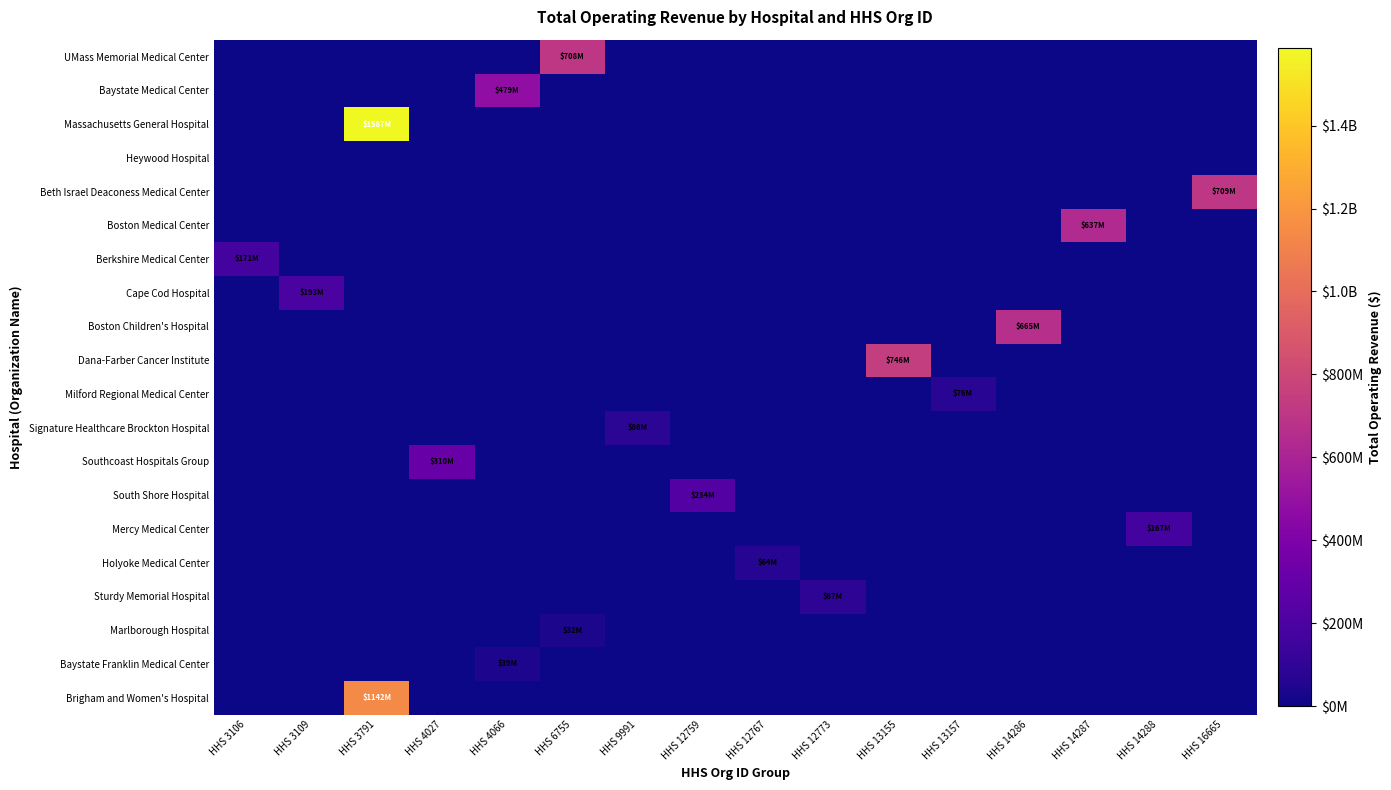

Reading right to left, list all the values displayed in this chart.

UMass Memorial Medical Center: HHS 16665=0	HHS 14288=0	HHS 14287=0	HHS 14286=0	HHS 13157=0	HHS 13155=0	HHS 12773=0	HHS 12767=0	HHS 12759=0	HHS 9991=0	HHS 6755=707518000	HHS 4066=0	HHS 4027=0	HHS 3791=0	HHS 3109=0	HHS 3106=0
Baystate Medical Center: HHS 16665=0	HHS 14288=0	HHS 14287=0	HHS 14286=0	HHS 13157=0	HHS 13155=0	HHS 12773=0	HHS 12767=0	HHS 12759=0	HHS 9991=0	HHS 6755=0	HHS 4066=478817000	HHS 4027=0	HHS 3791=0	HHS 3109=0	HHS 3106=0
Massachusetts General Hospital: HHS 16665=0	HHS 14288=0	HHS 14287=0	HHS 14286=0	HHS 13157=0	HHS 13155=0	HHS 12773=0	HHS 12767=0	HHS 12759=0	HHS 9991=0	HHS 6755=0	HHS 4066=0	HHS 4027=0	HHS 3791=1587068000	HHS 3109=0	HHS 3106=0
Heywood Hospital: HHS 16665=0	HHS 14288=0	HHS 14287=0	HHS 14286=0	HHS 13157=0	HHS 13155=0	HHS 12773=0	HHS 12767=0	HHS 12759=0	HHS 9991=0	HHS 6755=0	HHS 4066=0	HHS 4027=0	HHS 3791=0	HHS 3109=0	HHS 3106=0
Beth Israel Deaconess Medical Center: HHS 16665=709114000	HHS 14288=0	HHS 14287=0	HHS 14286=0	HHS 13157=0	HHS 13155=0	HHS 12773=0	HHS 12767=0	HHS 12759=0	HHS 9991=0	HHS 6755=0	HHS 4066=0	HHS 4027=0	HHS 3791=0	HHS 3109=0	HHS 3106=0
Boston Medical Center: HHS 16665=0	HHS 14288=0	HHS 14287=637150000	HHS 14286=0	HHS 13157=0	HHS 13155=0	HHS 12773=0	HHS 12767=0	HHS 12759=0	HHS 9991=0	HHS 6755=0	HHS 4066=0	HHS 4027=0	HHS 3791=0	HHS 3109=0	HHS 3106=0
Berkshire Medical Center: HHS 16665=0	HHS 14288=0	HHS 14287=0	HHS 14286=0	HHS 13157=0	HHS 13155=0	HHS 12773=0	HHS 12767=0	HHS 12759=0	HHS 9991=0	HHS 6755=0	HHS 4066=0	HHS 4027=0	HHS 3791=0	HHS 3109=0	HHS 3106=171307763
Cape Cod Hospital: HHS 16665=0	HHS 14288=0	HHS 14287=0	HHS 14286=0	HHS 13157=0	HHS 13155=0	HHS 12773=0	HHS 12767=0	HHS 12759=0	HHS 9991=0	HHS 6755=0	HHS 4066=0	HHS 4027=0	HHS 3791=0	HHS 3109=193386627	HHS 3106=0
Boston Children's Hospital: HHS 16665=0	HHS 14288=0	HHS 14287=0	HHS 14286=665017000	HHS 13157=0	HHS 13155=0	HHS 12773=0	HHS 12767=0	HHS 12759=0	HHS 9991=0	HHS 6755=0	HHS 4066=0	HHS 4027=0	HHS 3791=0	HHS 3109=0	HHS 3106=0
Dana-Farber Cancer Institute: HHS 16665=0	HHS 14288=0	HHS 14287=0	HHS 14286=0	HHS 13157=0	HHS 13155=746460591	HHS 12773=0	HHS 12767=0	HHS 12759=0	HHS 9991=0	HHS 6755=0	HHS 4066=0	HHS 4027=0	HHS 3791=0	HHS 3109=0	HHS 3106=0
Milford Regional Medical Center: HHS 16665=0	HHS 14288=0	HHS 14287=0	HHS 14286=0	HHS 13157=76048960	HHS 13155=0	HHS 12773=0	HHS 12767=0	HHS 12759=0	HHS 9991=0	HHS 6755=0	HHS 4066=0	HHS 4027=0	HHS 3791=0	HHS 3109=0	HHS 3106=0
Signature Healthcare Brockton Hospital: HHS 16665=0	HHS 14288=0	HHS 14287=0	HHS 14286=0	HHS 13157=0	HHS 13155=0	HHS 12773=0	HHS 12767=0	HHS 12759=0	HHS 9991=86171638	HHS 6755=0	HHS 4066=0	HHS 4027=0	HHS 3791=0	HHS 3109=0	HHS 3106=0
Southcoast Hospitals Group: HHS 16665=0	HHS 14288=0	HHS 14287=0	HHS 14286=0	HHS 13157=0	HHS 13155=0	HHS 12773=0	HHS 12767=0	HHS 12759=0	HHS 9991=0	HHS 6755=0	HHS 4066=0	HHS 4027=310472529	HHS 3791=0	HHS 3109=0	HHS 3106=0
South Shore Hospital: HHS 16665=0	HHS 14288=0	HHS 14287=0	HHS 14286=0	HHS 13157=0	HHS 13155=0	HHS 12773=0	HHS 12767=0	HHS 12759=233730425	HHS 9991=0	HHS 6755=0	HHS 4066=0	HHS 4027=0	HHS 3791=0	HHS 3109=0	HHS 3106=0
Mercy Medical Center: HHS 16665=0	HHS 14288=167387031	HHS 14287=0	HHS 14286=0	HHS 13157=0	HHS 13155=0	HHS 12773=0	HHS 12767=0	HHS 12759=0	HHS 9991=0	HHS 6755=0	HHS 4066=0	HHS 4027=0	HHS 3791=0	HHS 3109=0	HHS 3106=0
Holyoke Medical Center: HHS 16665=0	HHS 14288=0	HHS 14287=0	HHS 14286=0	HHS 13157=0	HHS 13155=0	HHS 12773=0	HHS 12767=63838745	HHS 12759=0	HHS 9991=0	HHS 6755=0	HHS 4066=0	HHS 4027=0	HHS 3791=0	HHS 3109=0	HHS 3106=0
Sturdy Memorial Hospital: HHS 16665=0	HHS 14288=0	HHS 14287=0	HHS 14286=0	HHS 13157=0	HHS 13155=0	HHS 12773=87257872	HHS 12767=0	HHS 12759=0	HHS 9991=0	HHS 6755=0	HHS 4066=0	HHS 4027=0	HHS 3791=0	HHS 3109=0	HHS 3106=0
Marlborough Hospital: HHS 16665=0	HHS 14288=0	HHS 14287=0	HHS 14286=0	HHS 13157=0	HHS 13155=0	HHS 12773=0	HHS 12767=0	HHS 12759=0	HHS 9991=0	HHS 6755=32368000	HHS 4066=0	HHS 4027=0	HHS 3791=0	HHS 3109=0	HHS 3106=0
Baystate Franklin Medical Center: HHS 16665=0	HHS 14288=0	HHS 14287=0	HHS 14286=0	HHS 13157=0	HHS 13155=0	HHS 12773=0	HHS 12767=0	HHS 12759=0	HHS 9991=0	HHS 6755=0	HHS 4066=39472000	HHS 4027=0	HHS 3791=0	HHS 3109=0	HHS 3106=0
Brigham and Women's Hospital: HHS 16665=0	HHS 14288=0	HHS 14287=0	HHS 14286=0	HHS 13157=0	HHS 13155=0	HHS 12773=0	HHS 12767=0	HHS 12759=0	HHS 9991=0	HHS 6755=0	HHS 4066=0	HHS 4027=0	HHS 3791=1141928000	HHS 3109=0	HHS 3106=0